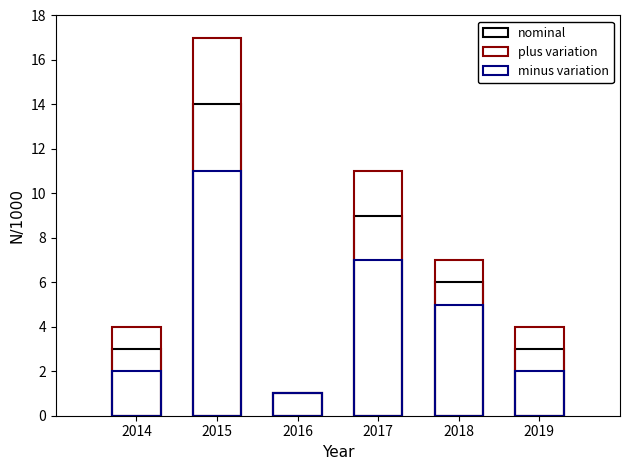

At which category is the sum across all series the highest?

2015